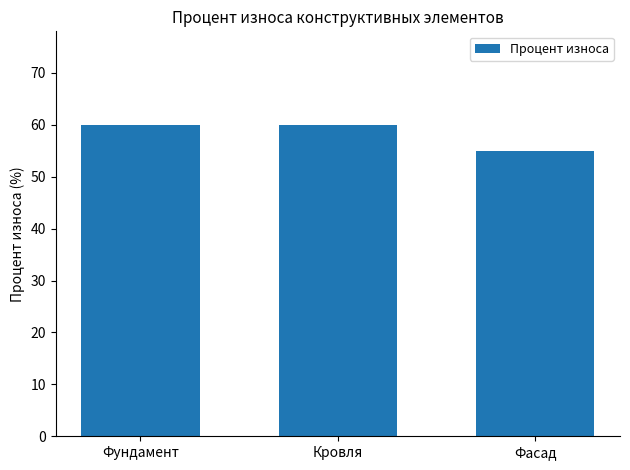

What position from the left is Фундамент?

1